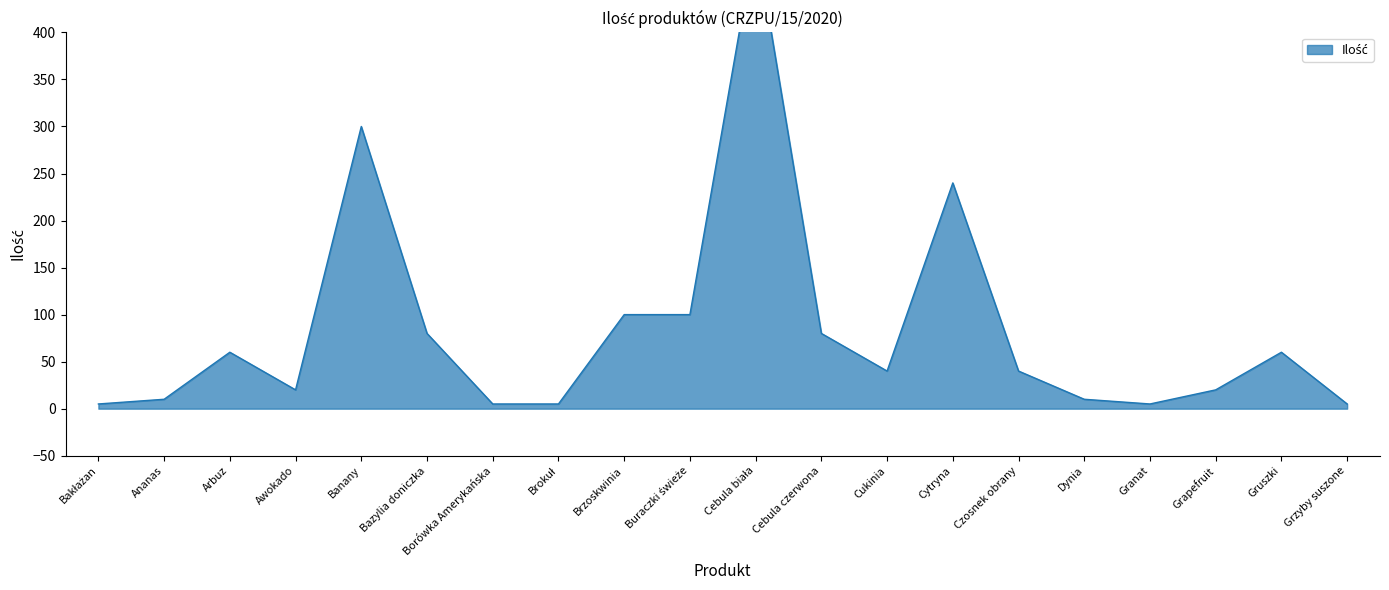

What position from the left is Bazylia doniczka?

6